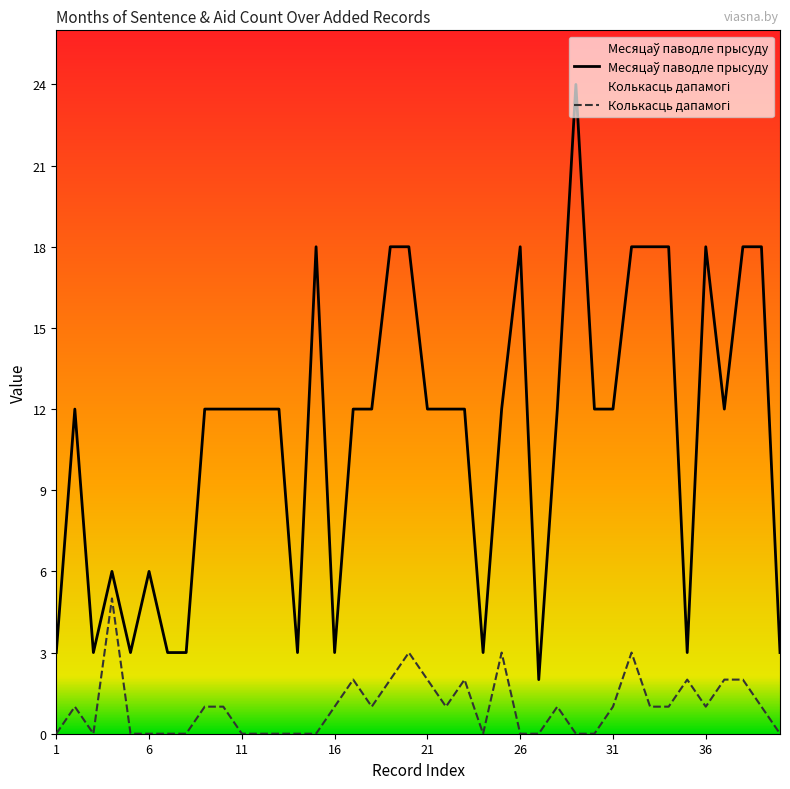

Which series has the largest total across all categories?

Месяцаў паводле прысуду